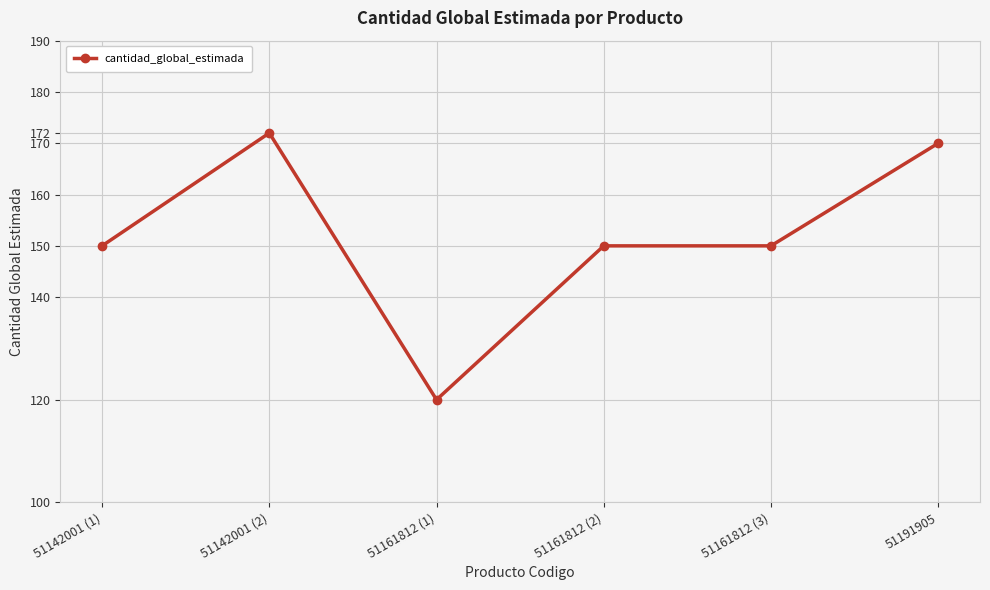

At which category does the data reach its first local peak?

51142001 (2)